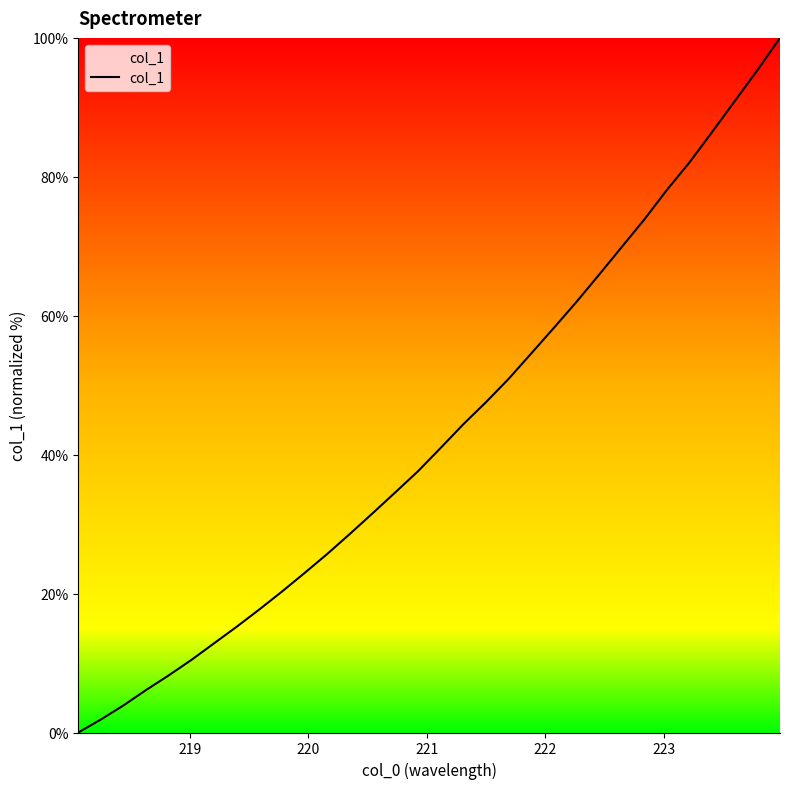

What is the greatest value displayed?

100.0